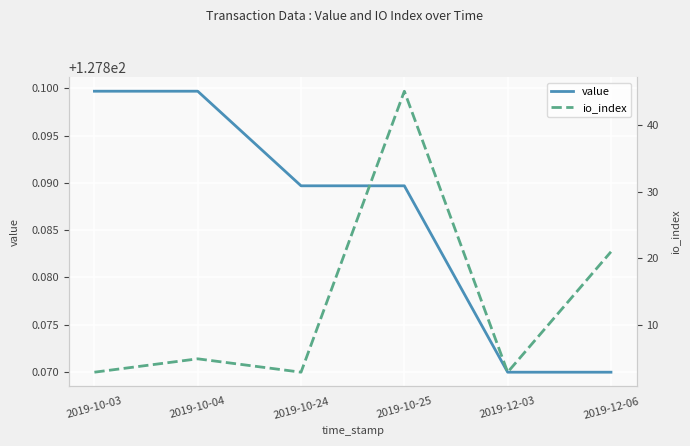

Where is value nearest to the value 127?

2019-12-03